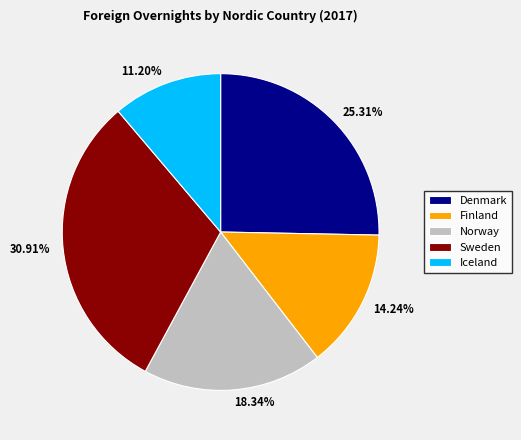

Which slice is the smallest?

Iceland